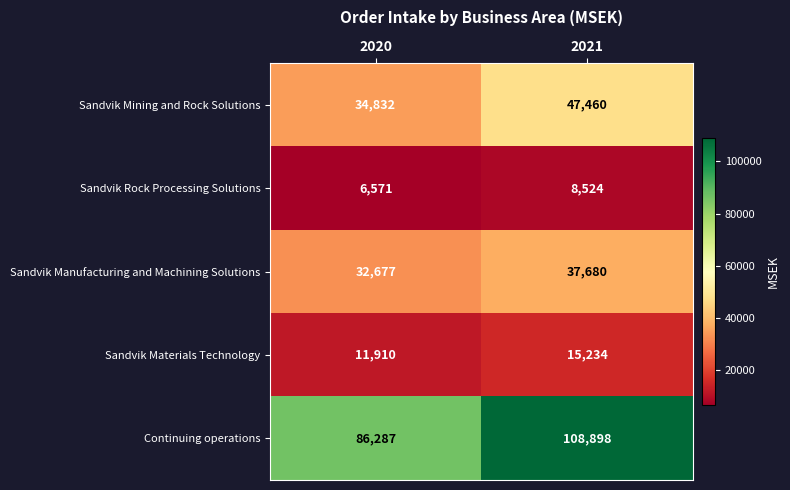

Which category has the lowest value across all series?

2020